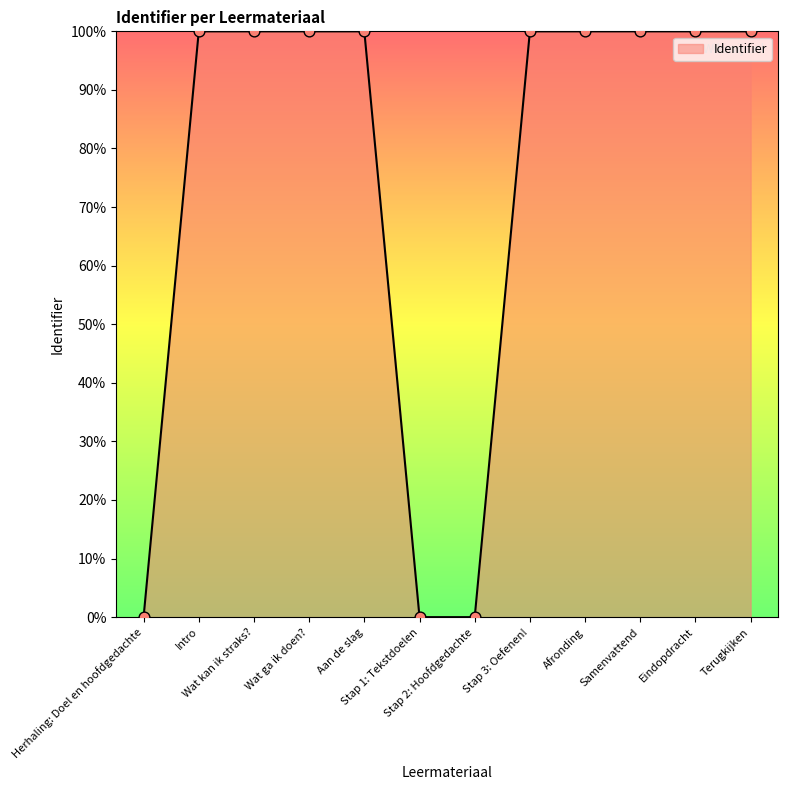

Which has a higher value, Wat kan ik straks? or Stap 2: Hoofdgedachte?

Wat kan ik straks?